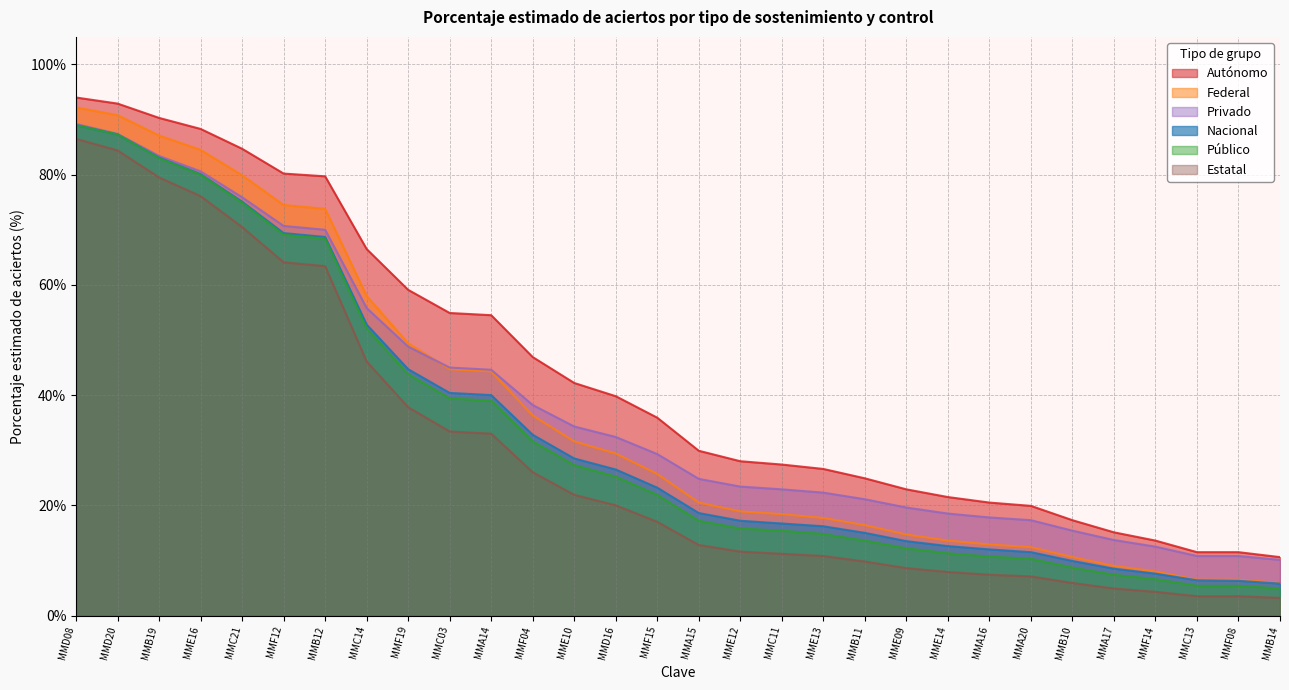

At how many categories does at least one series exceed 83?

5